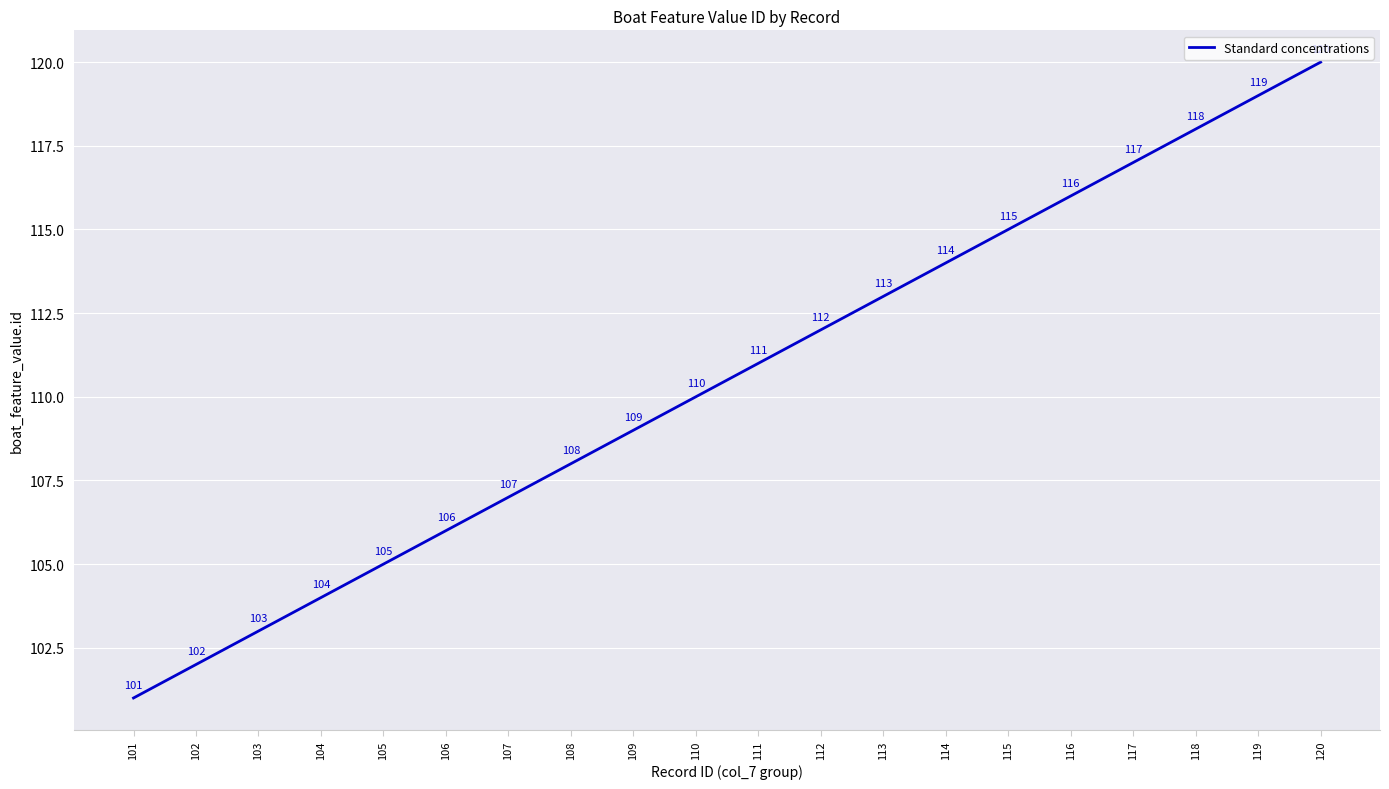

Is it true that the value at 117 is 54?

False